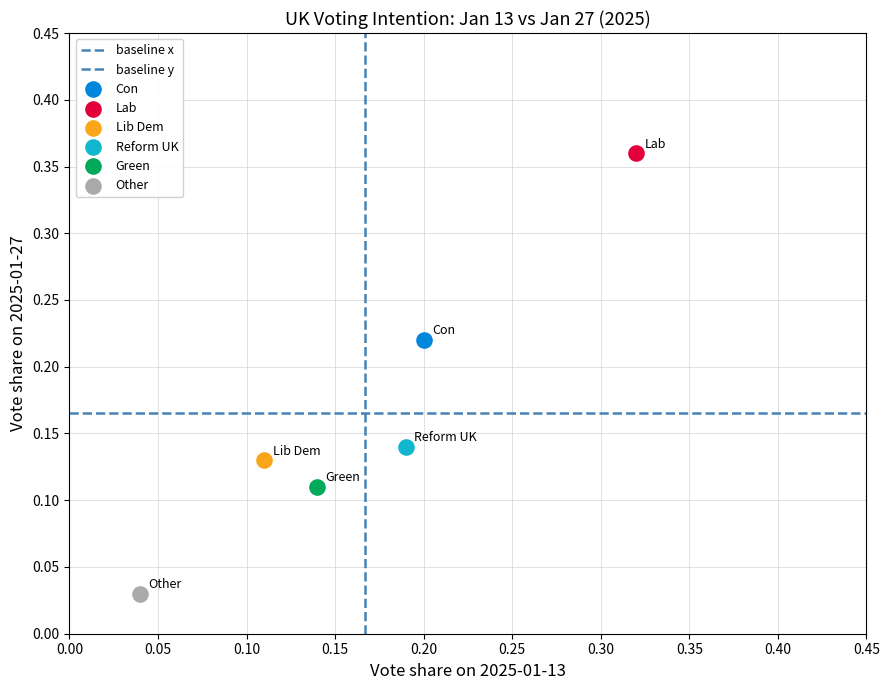

Which series contains the highest Y value?

Lab